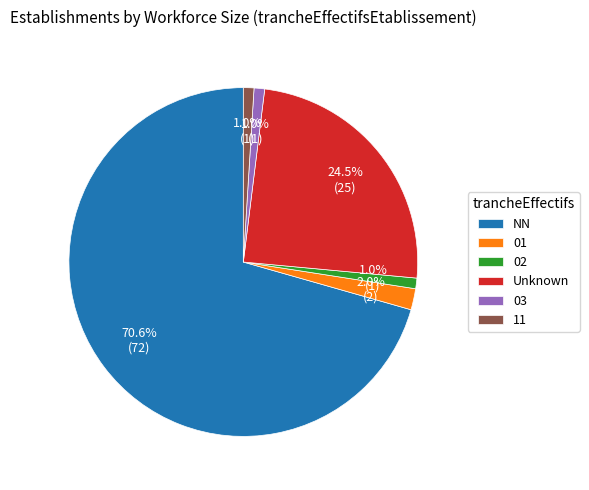

Between NN and 02, which is larger?

NN